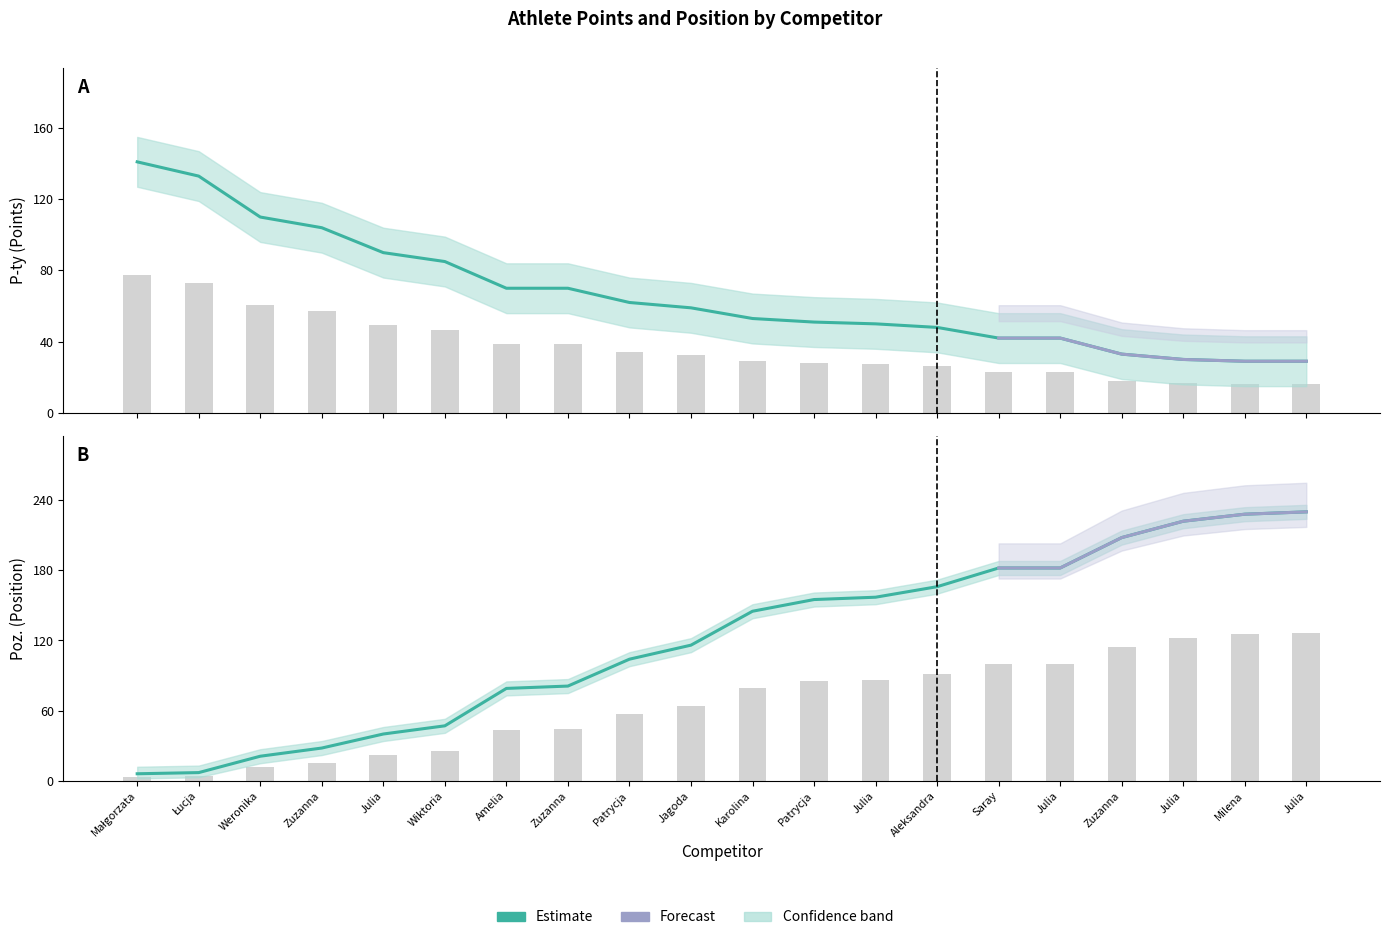

How many groups of bars are there?

20